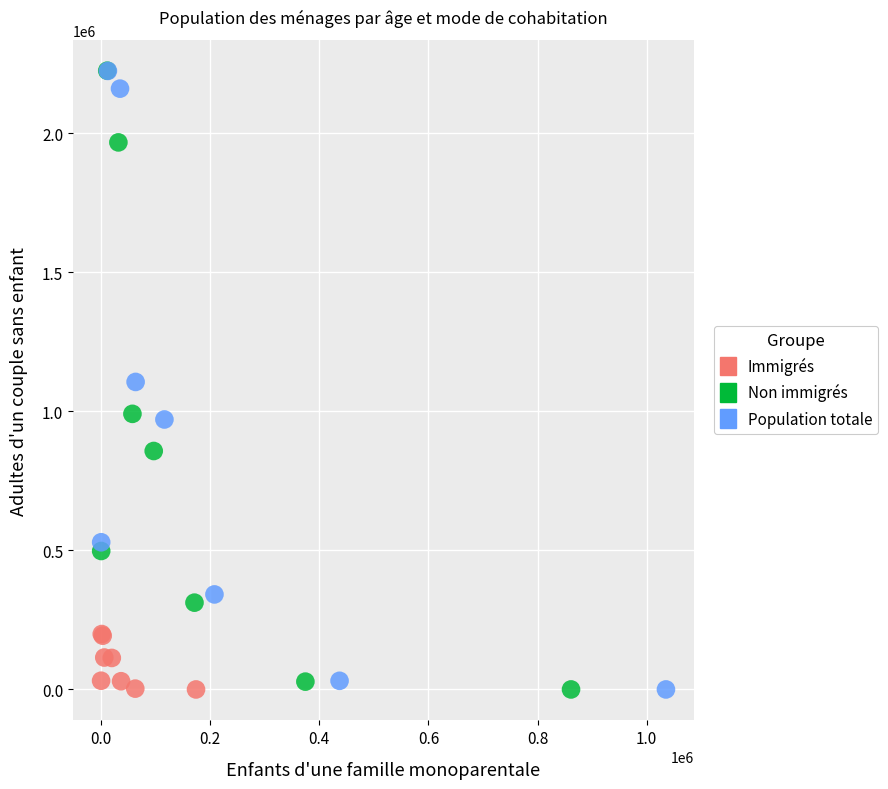

What are all the series names shown in the legend?

Immigrés, Non immigrés, Population totale